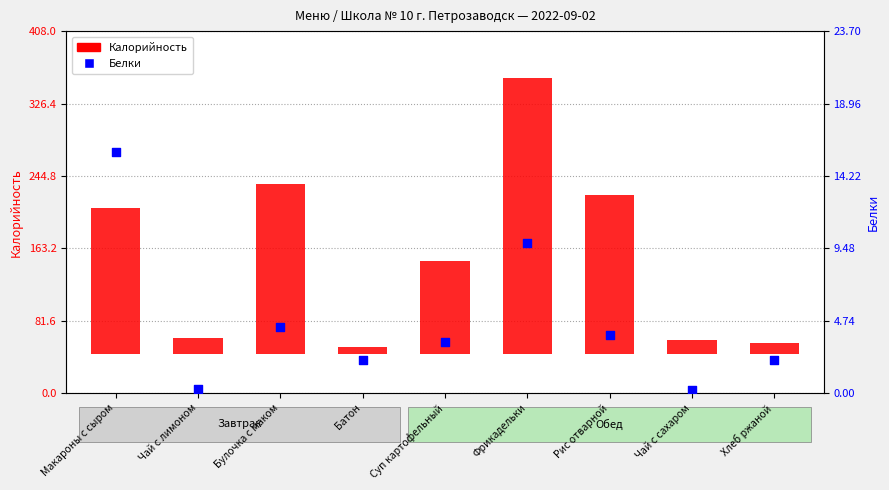

What is the change in value from Булочка с маком to Батон?

-2.2